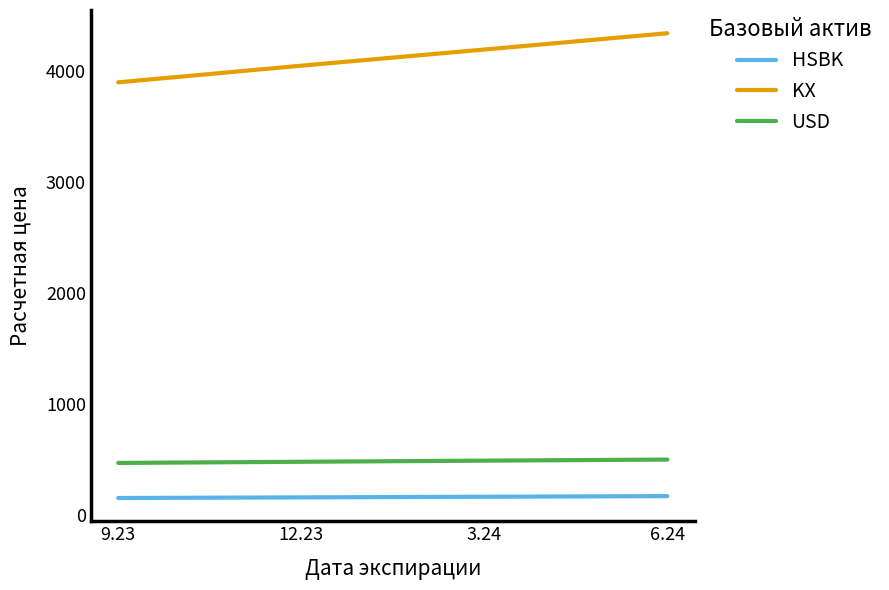

How many values in the USD series exceed 487?

2